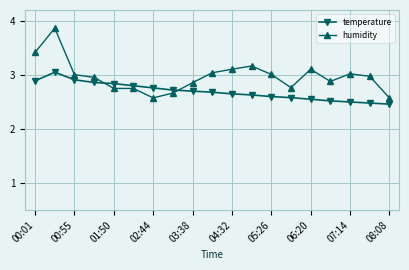

How many times do temperature and humidity cross each other?

2